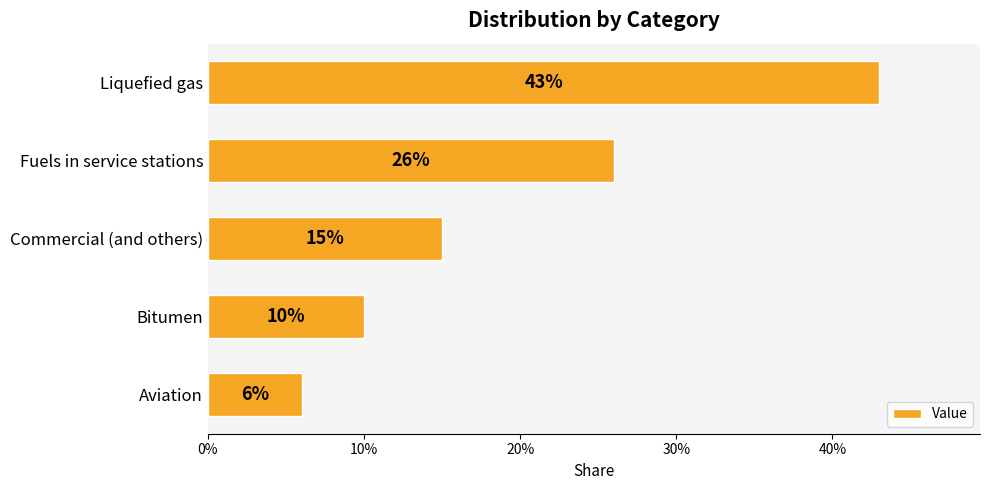

What is the average value?

0.2